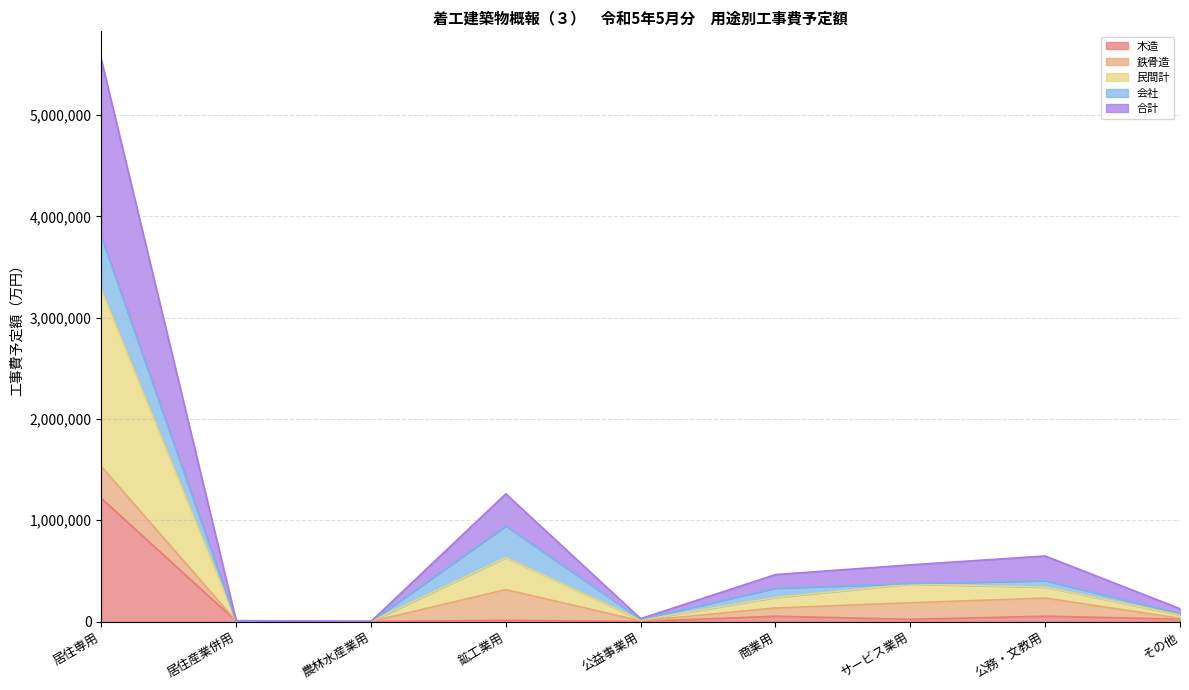

What is the difference between the second highest and second lowest values in the 民間計 series?

626592